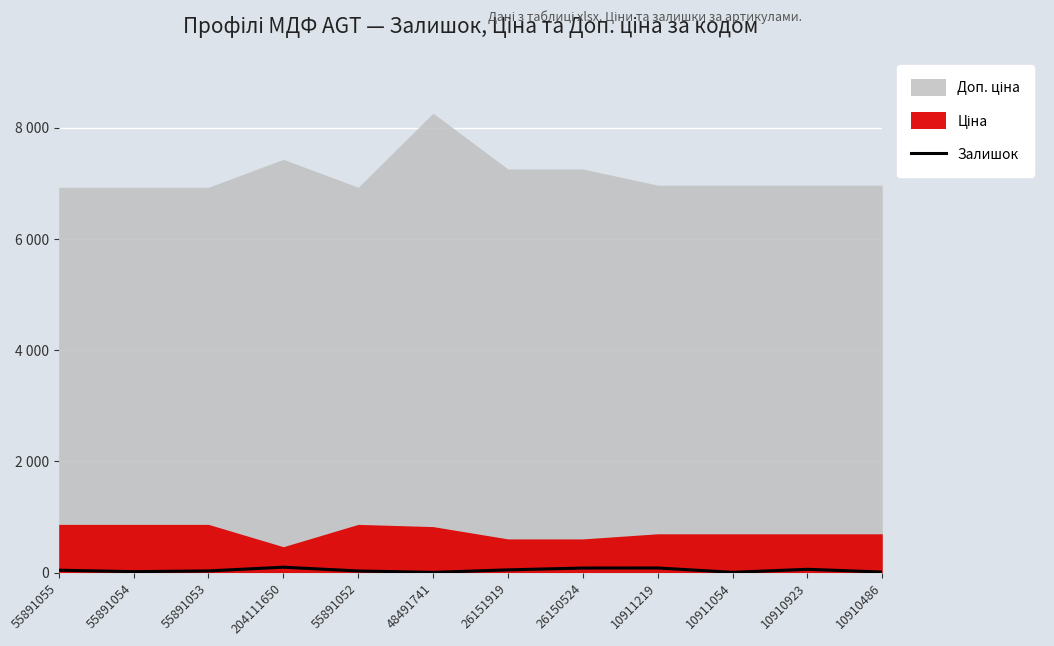

Where does the data first go above 42?

204111650